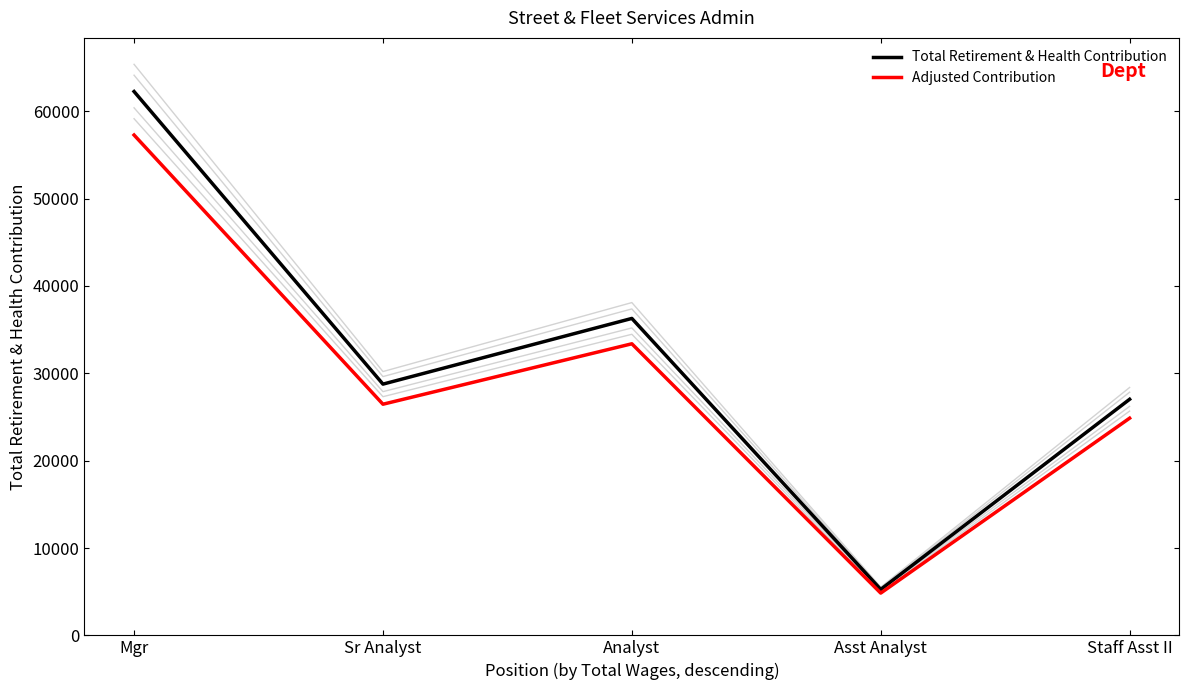

True or false: Adjusted Contribution has a value of 4839.2 at Asst Analyst.

True